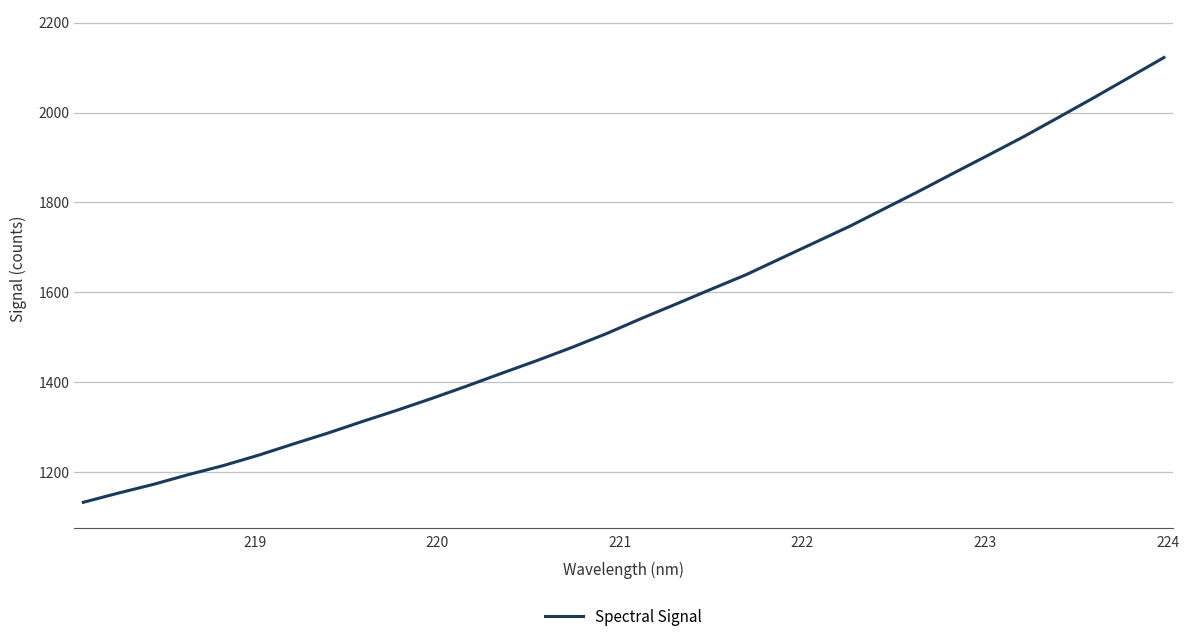

What is the maximum value shown in the chart?

2122.3